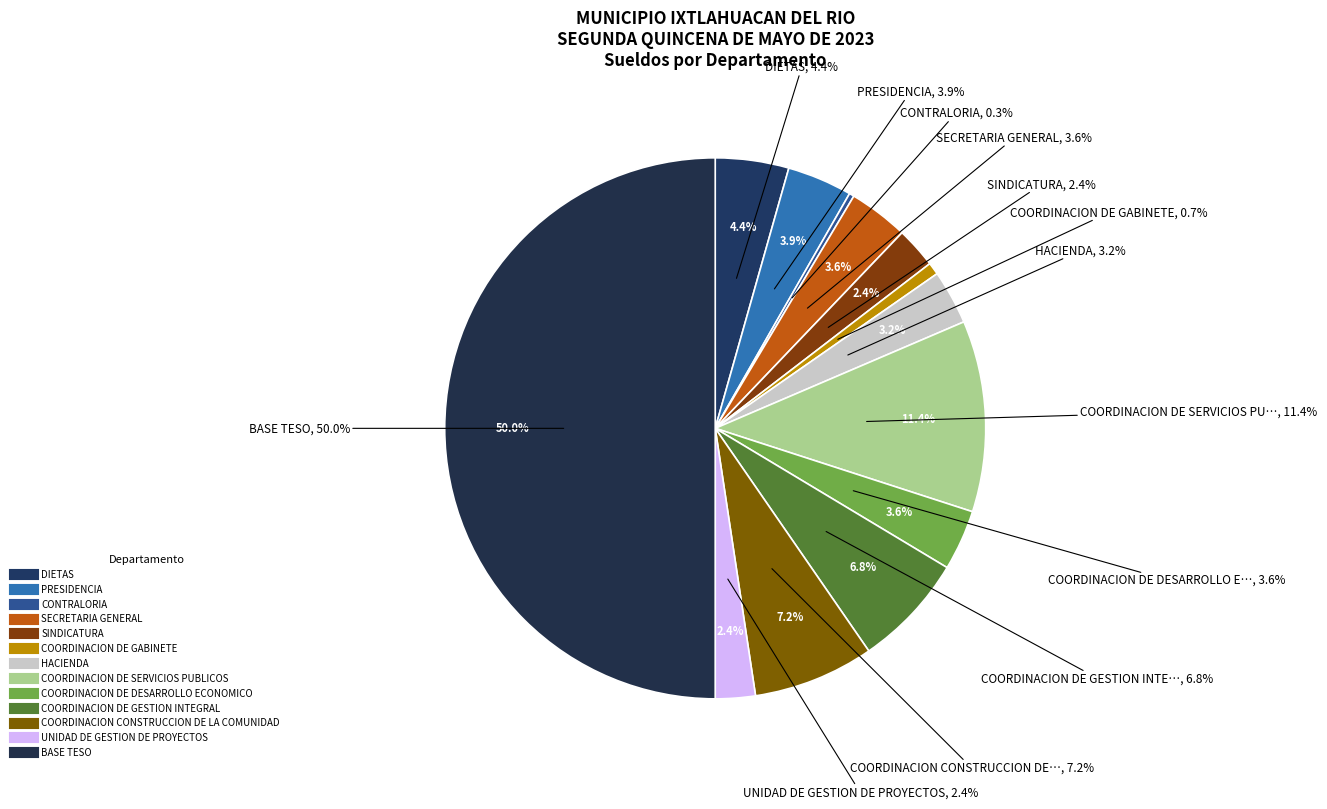

To the nearest percent, what is the combined percentage of COORDINACION DE SERVICIOS PUBLICOS and UNIDAD DE GESTION DE PROYECTOS?

14%